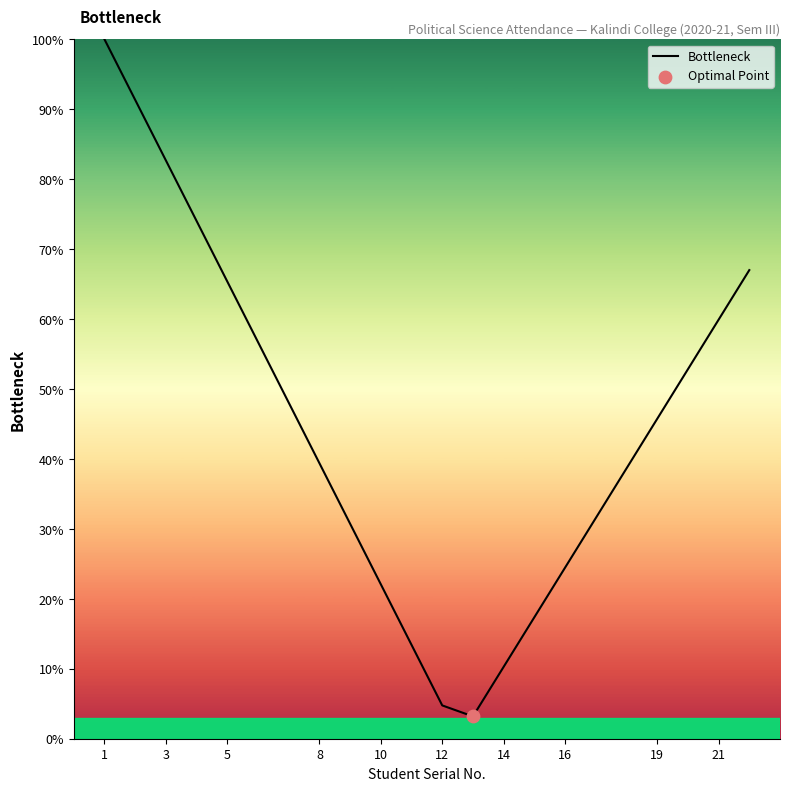

What is the difference between the maximum and minimum values?

96.8